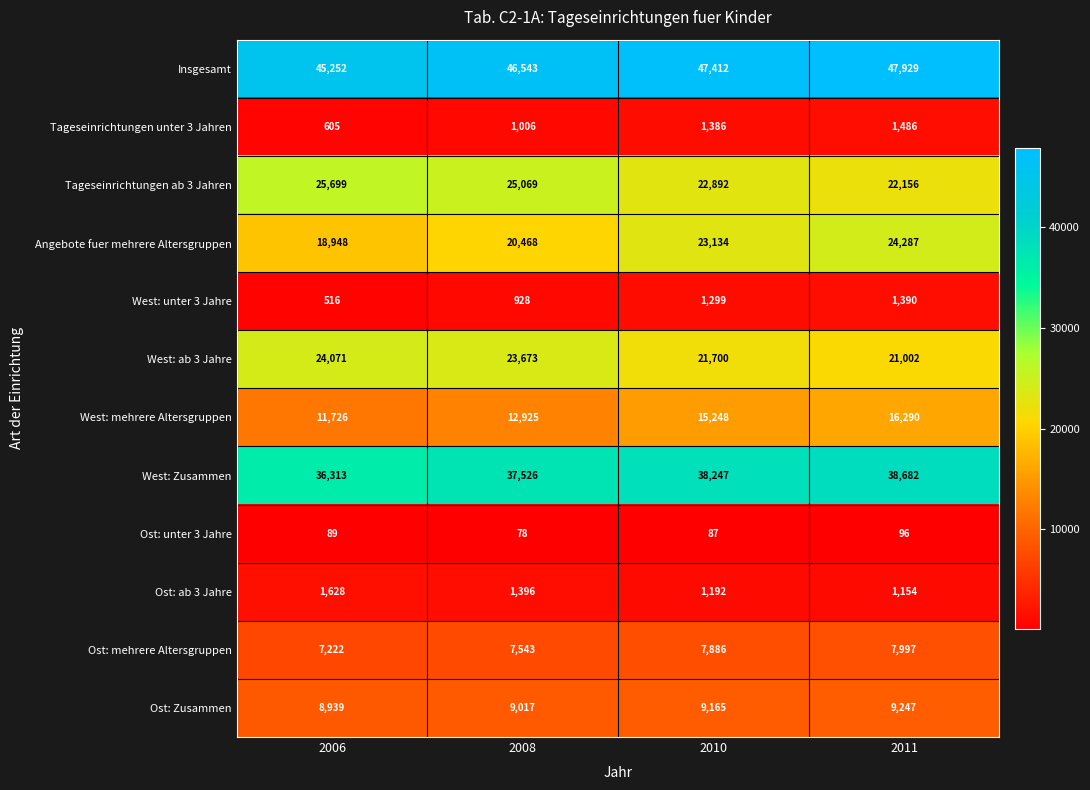

At which category is the sum across all series the highest?

2011